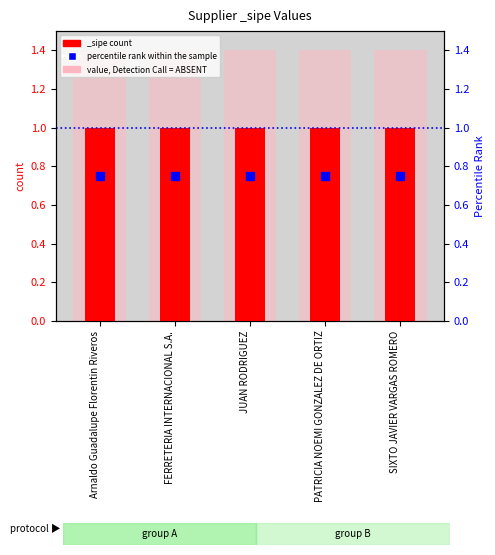

Which series reaches the maximum Y coordinate?

value, Detection Call = ABSENT